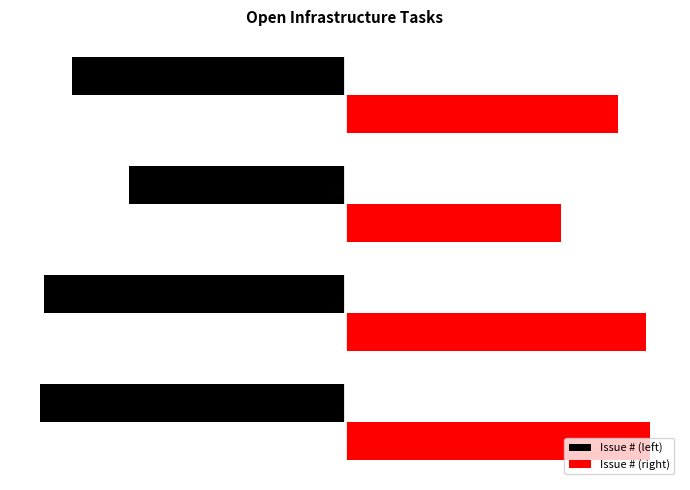

What are all the series names shown in the legend?

Issue # (left), Issue # (right)